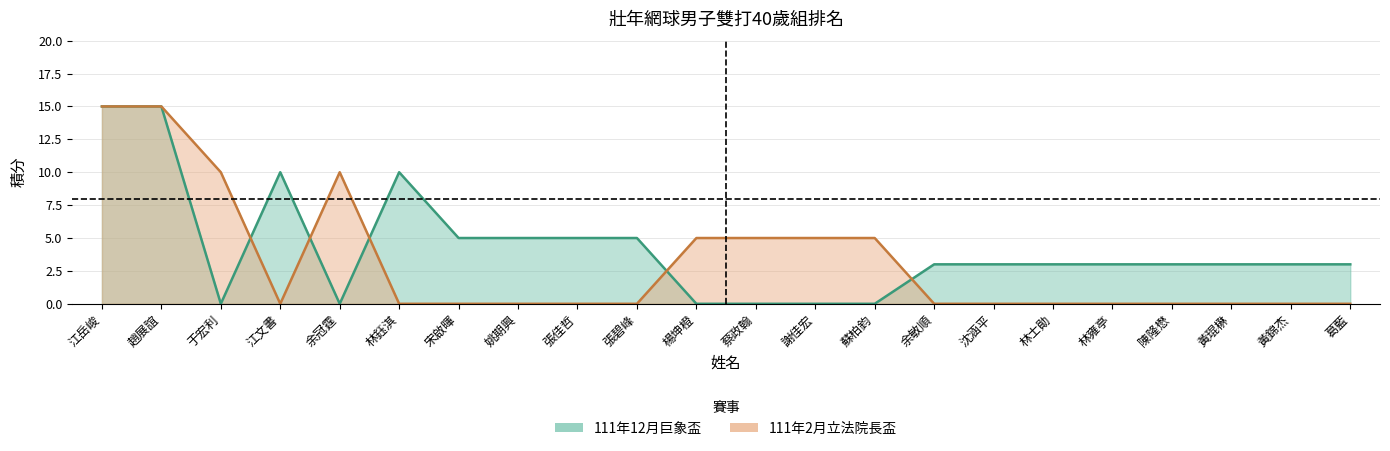

Where is the first local maximum for 111年12月巨象盃?

江文書